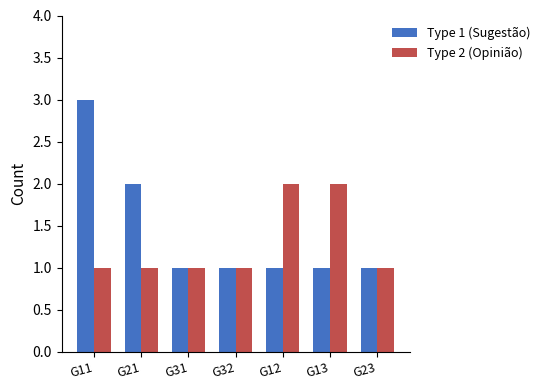

Between G21 and G23, which series saw the biggest shift?

Type 1 (Sugestão)